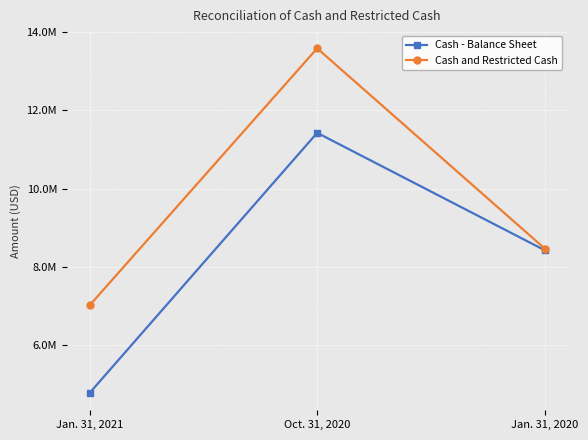

What is the label of the 3rd point from the right?

Jan. 31, 2021